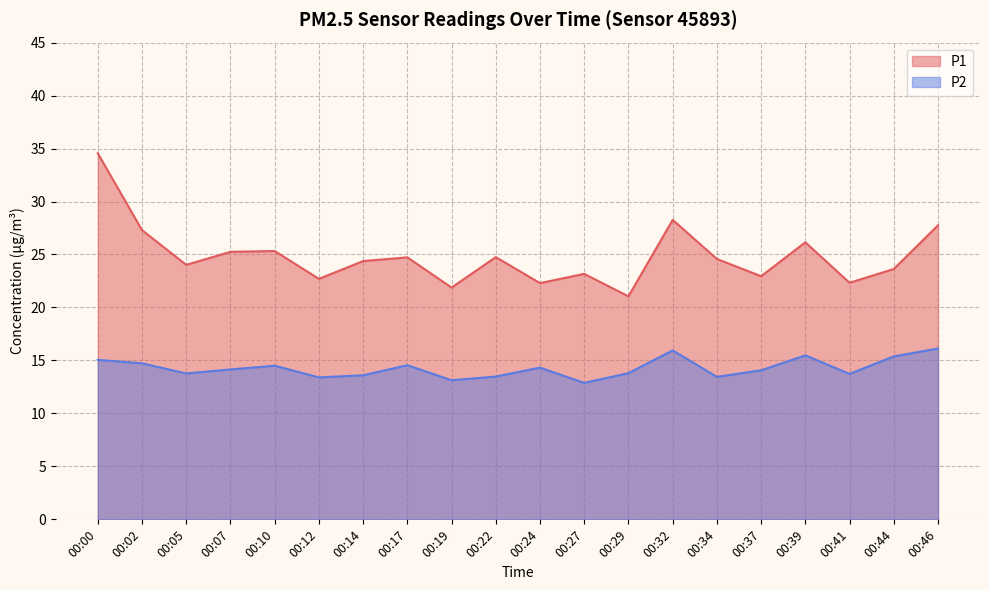

What is the sum of the P1 values at 00:34 and 00:07?

49.8